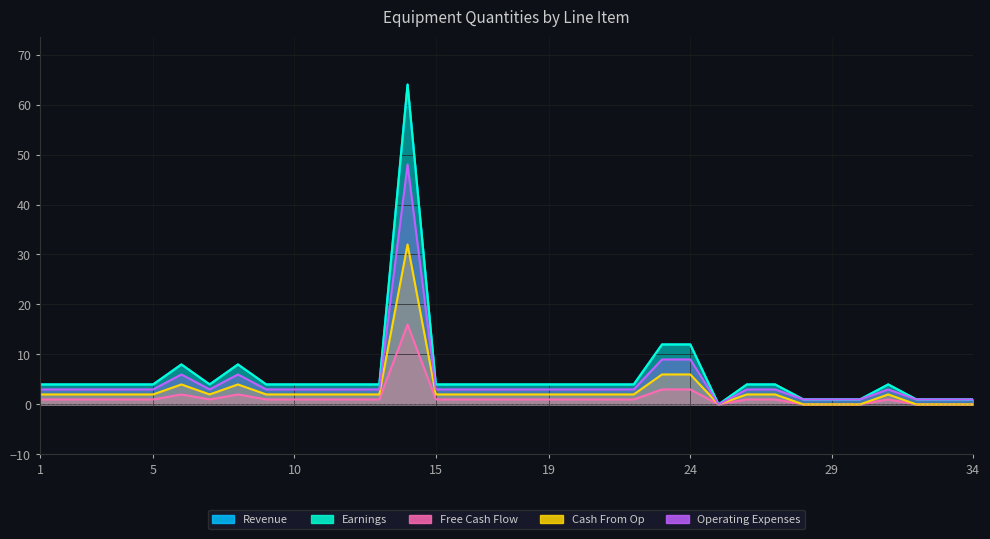

What is the difference between the maximum and second lowest values in the Revenue series?

63